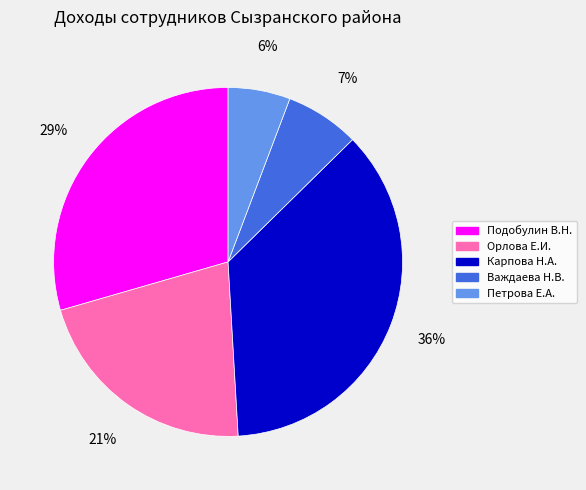

To the nearest percent, what is the average slice percentage?

20%